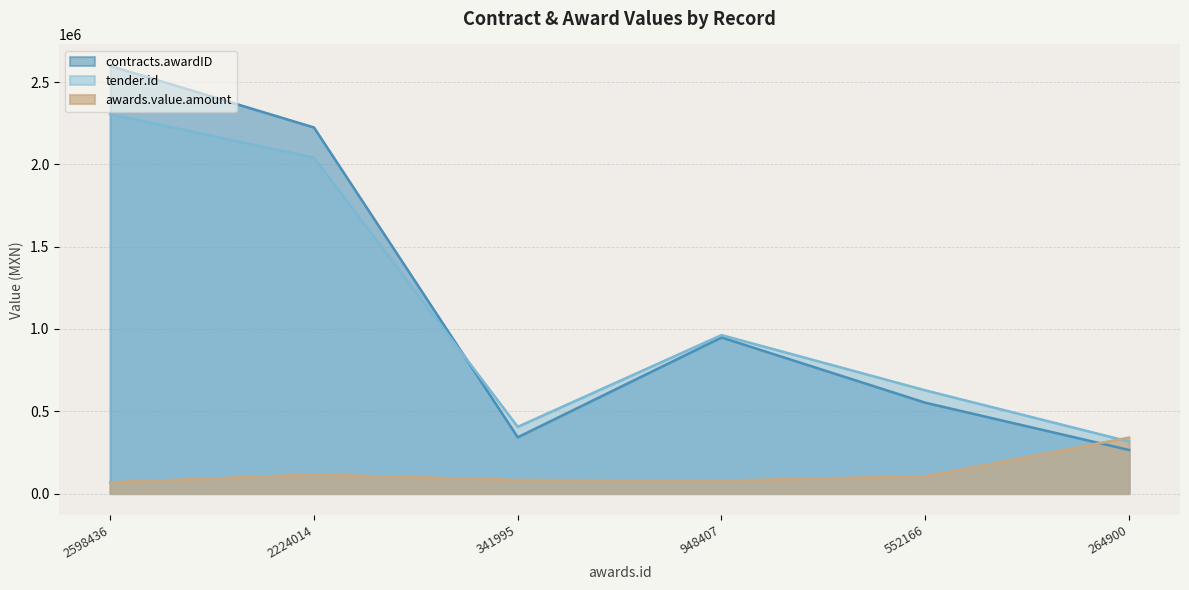

Where does the awards.value.amount series first go above 105361?

2224014